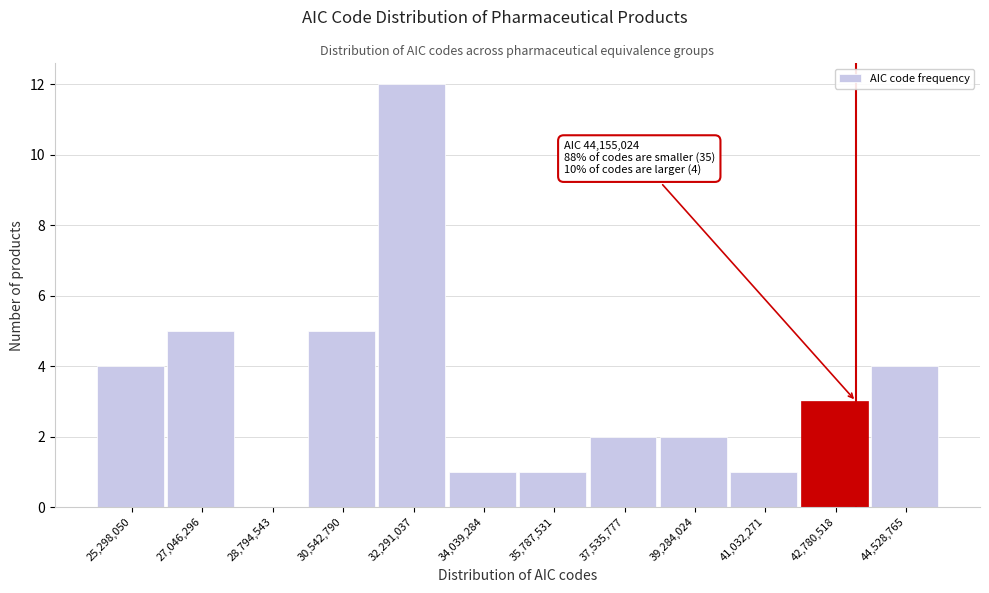

Reading right to left, extract all data points from this chart.

44,528,765=4	42,780,518=3	41,032,271=1	39,284,024=2	37,535,777=2	35,787,531=1	34,039,284=1	32,291,037=12	30,542,790=5	28,794,543=0	27,046,296=5	25,298,050=4